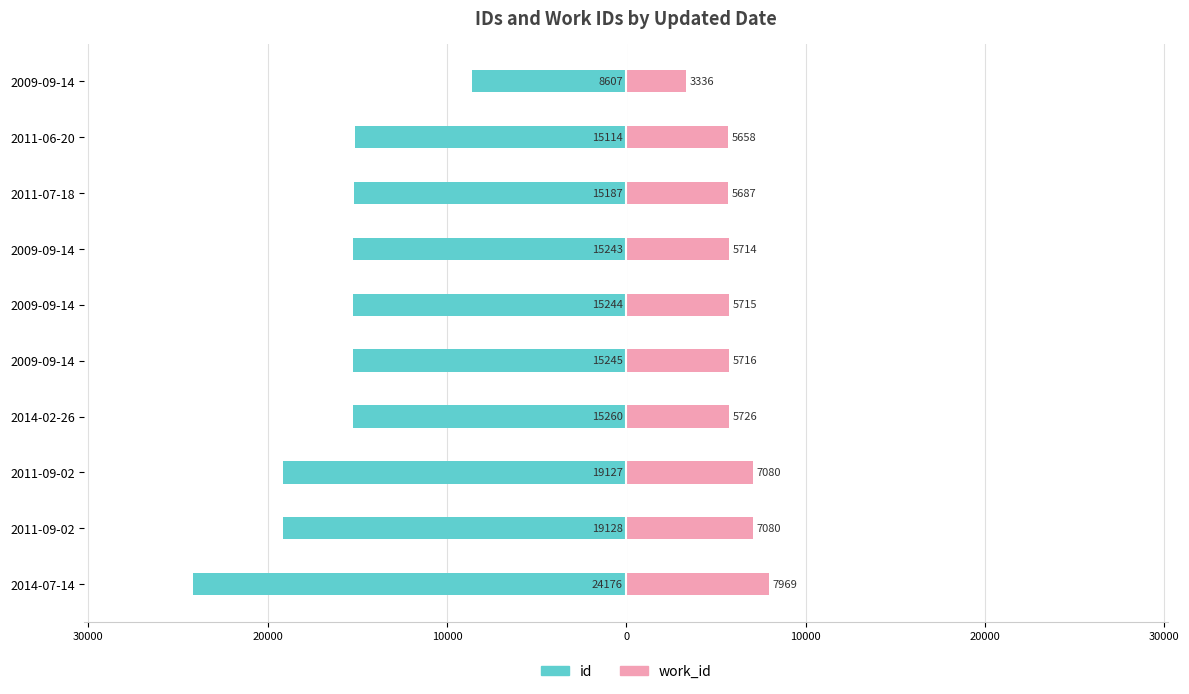

How many values in the id series are below -15244?

5